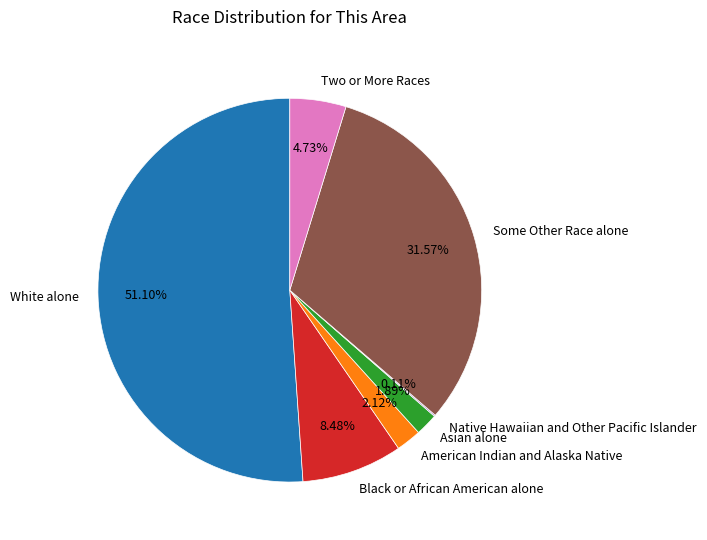

Which slice is the largest?

White alone